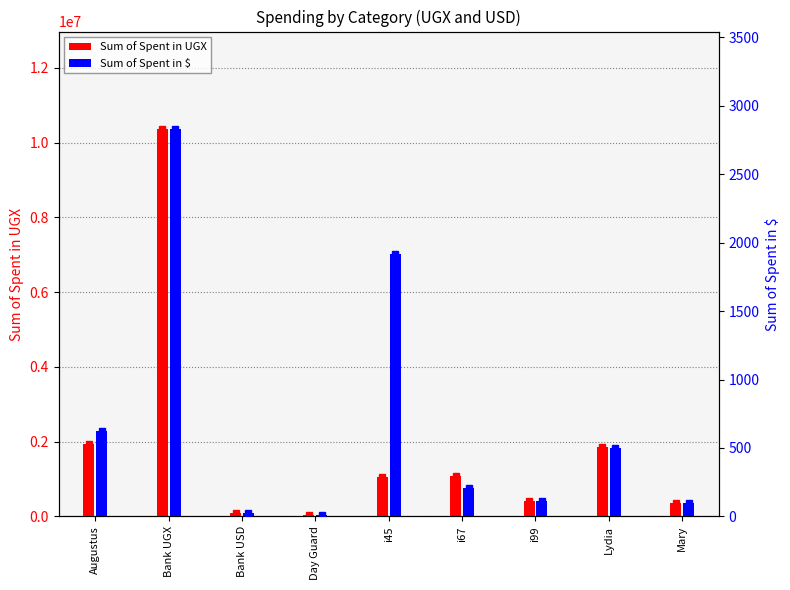

What is the difference between the maximum and minimum values in the Sum of Spent in UGX series?

10338030.0